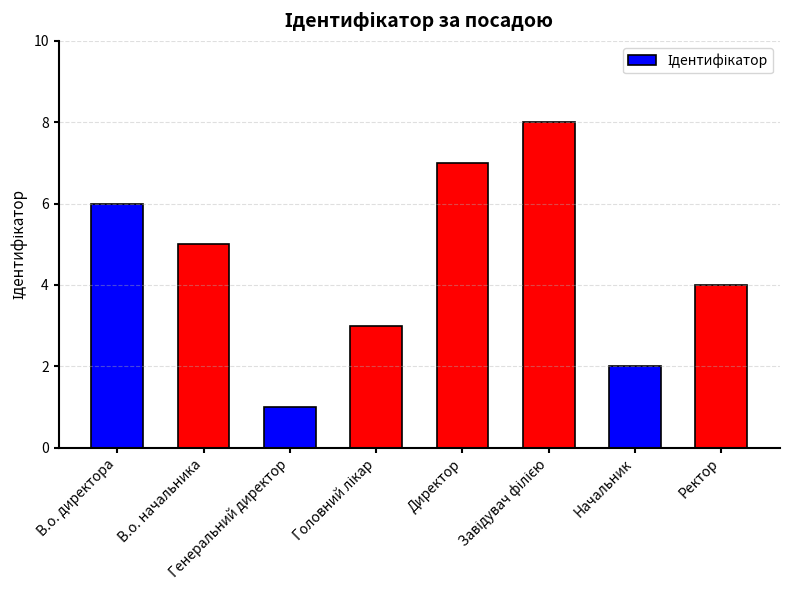

Read the value at Директор.

7